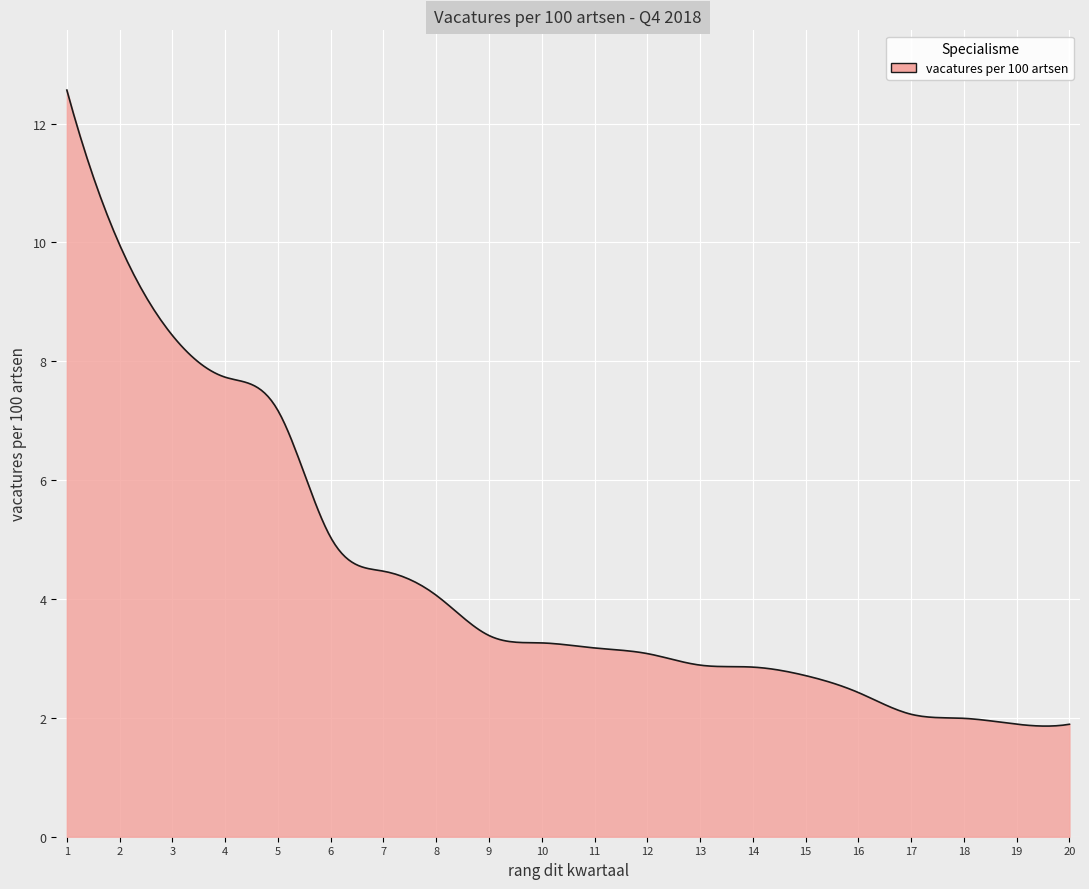

What is the difference between the maximum and minimum values?

10.7